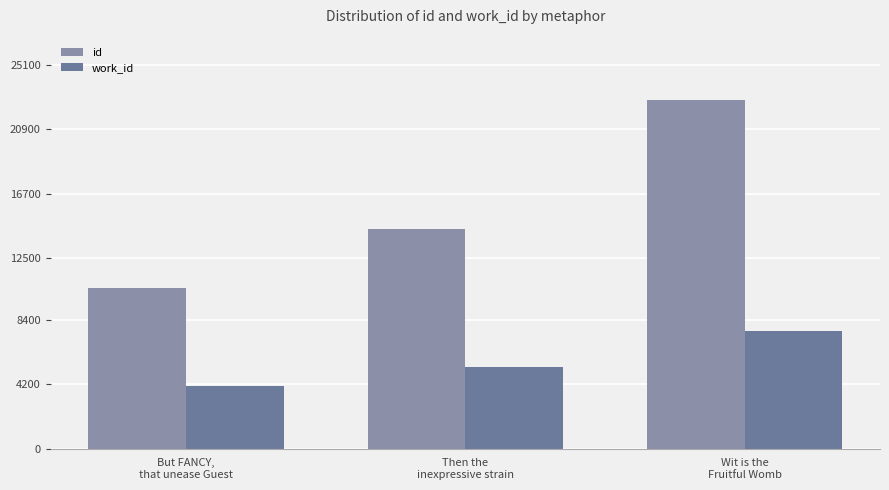

List the series in order of their peak value, lowest first.

work_id, id